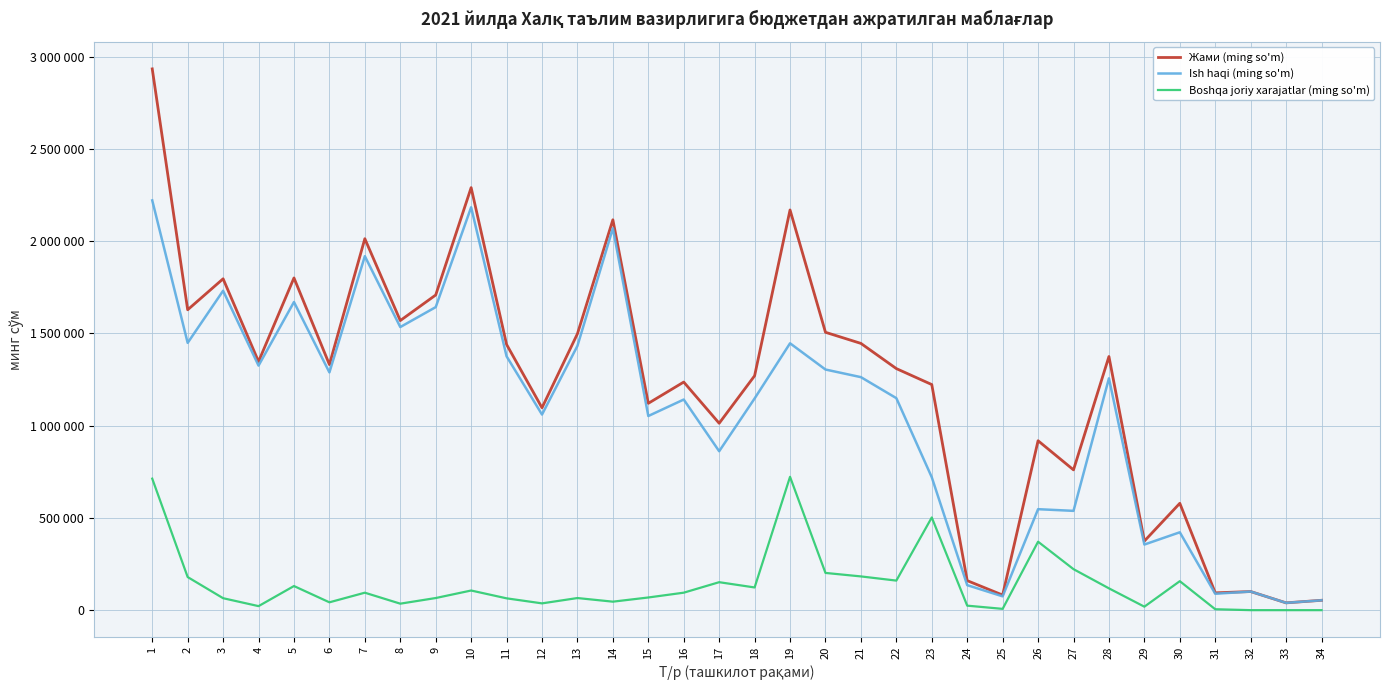

Between 25 and 32, which series saw the biggest shift?

Ish haqi (ming so'm)